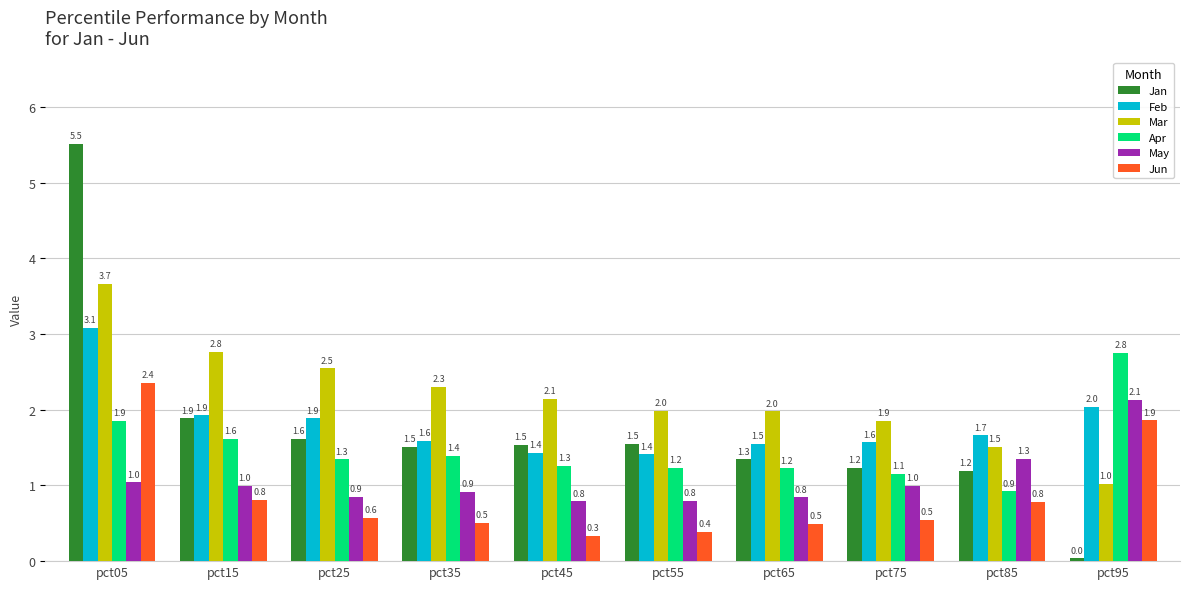

What is the sum of the Apr values at pct15 and pct85?

2.5